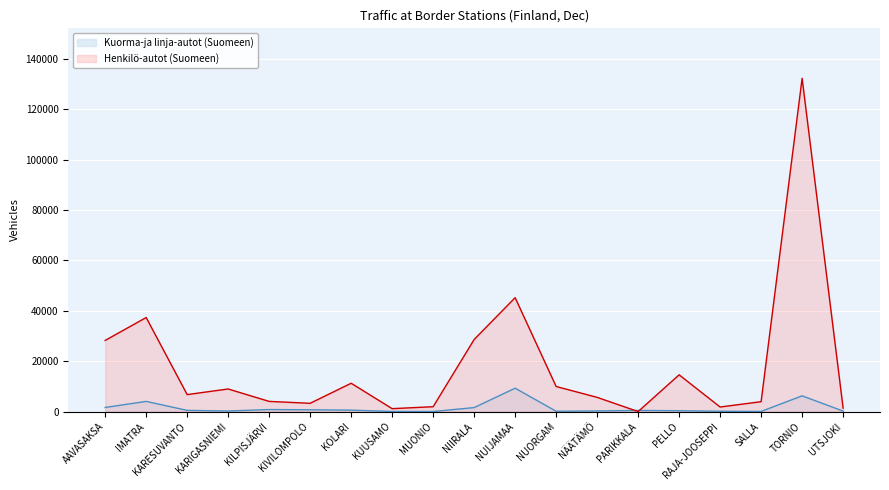

Does the chart display data point markers on the line(s)?

No